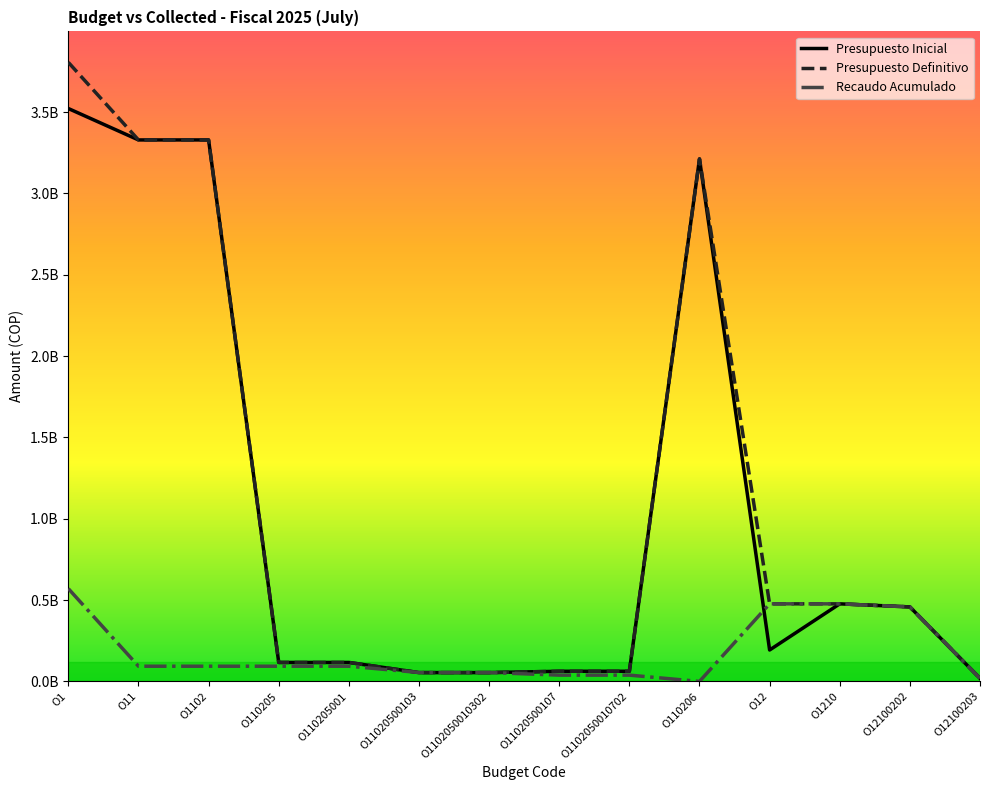

Is this an area chart (filled region under the line)?

No